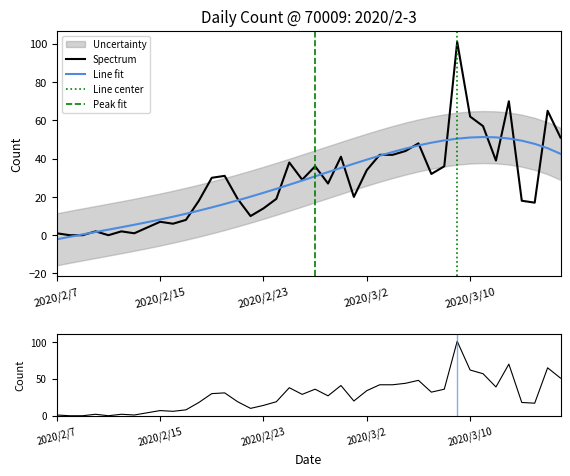

What is the change in value from 2020/2/26 to 2020/3/4?

+13